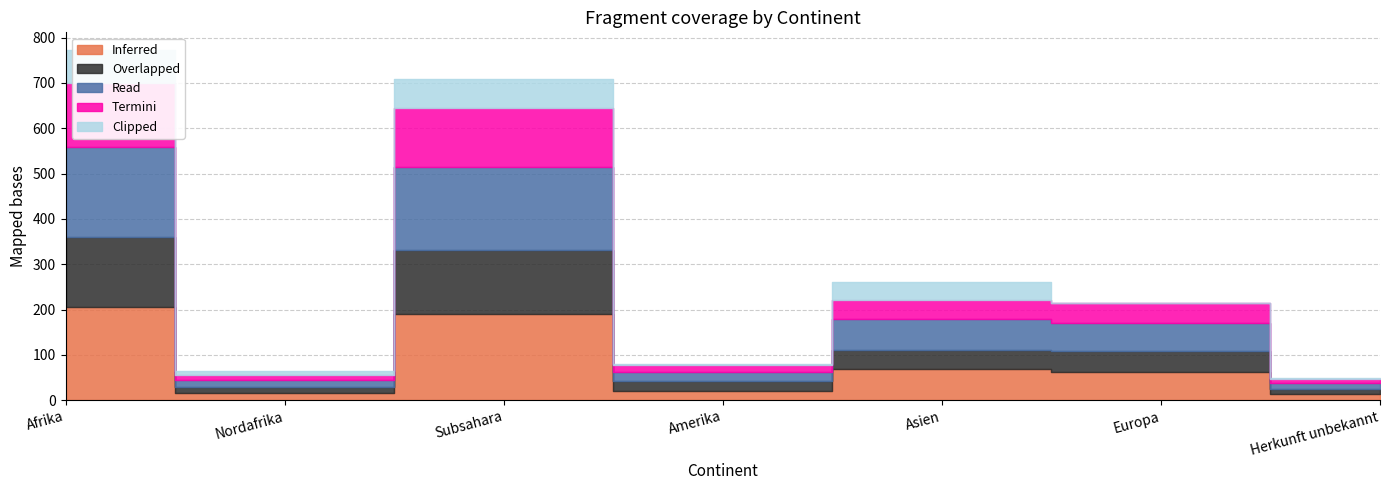

At which label does Inferred first exceed 62?

Afrika